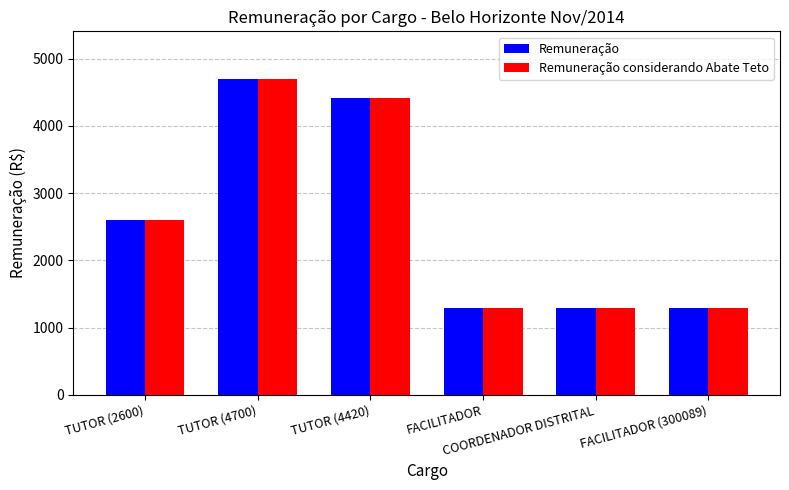

How many groups of bars are there?

6